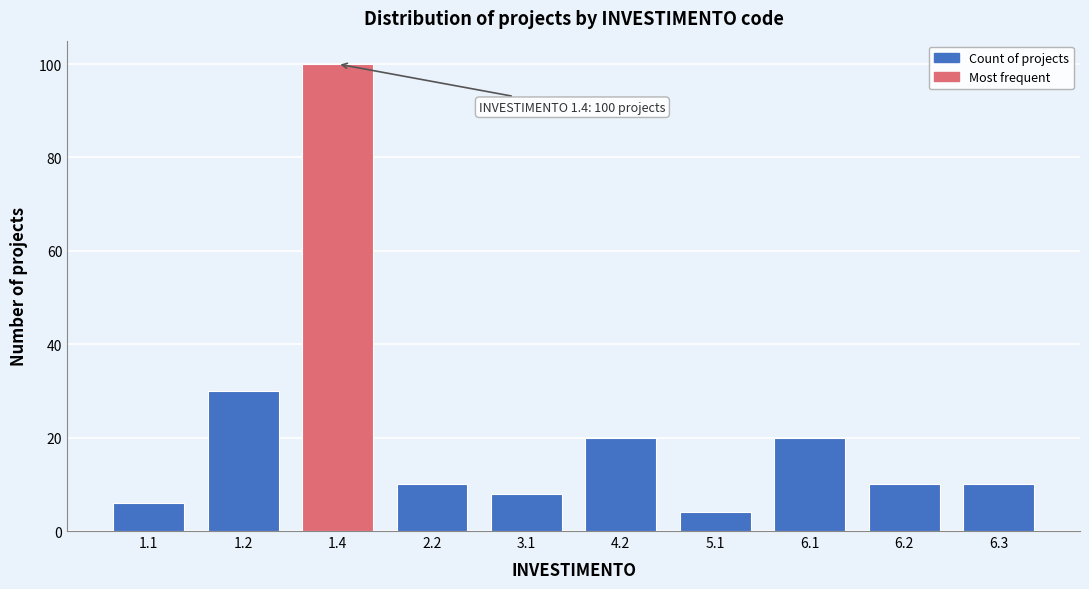

Reading right to left, what are all the values shown in this chart?

6.3=10	6.2=10	6.1=20	5.1=4	4.2=20	3.1=8	2.2=10	1.4=100	1.2=30	1.1=6